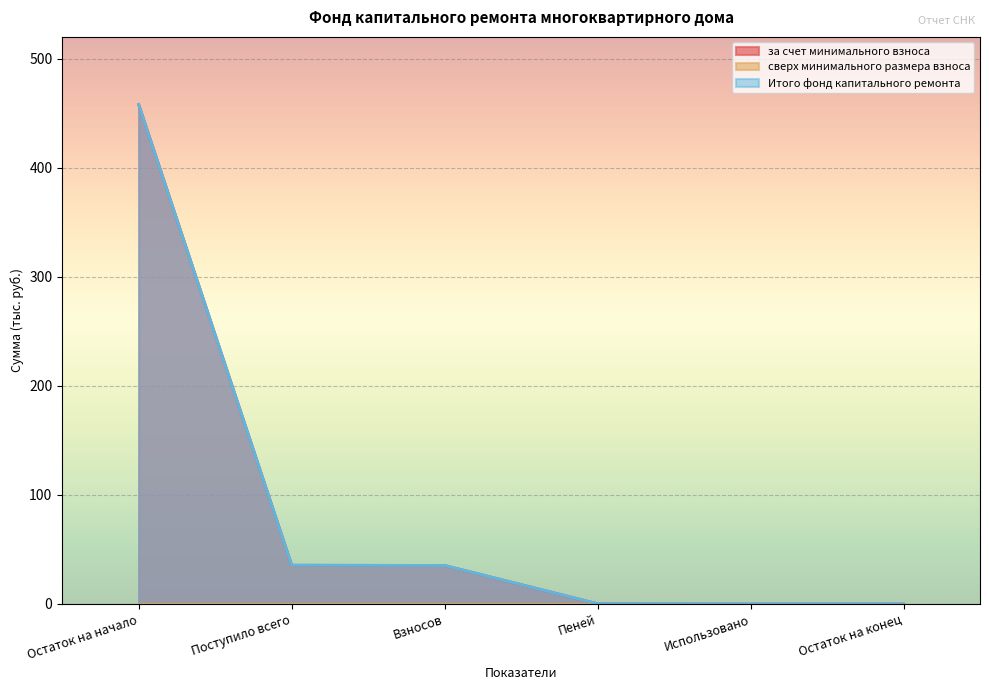

How many data points in Итого фонд капитального ремонта are above 35?

3